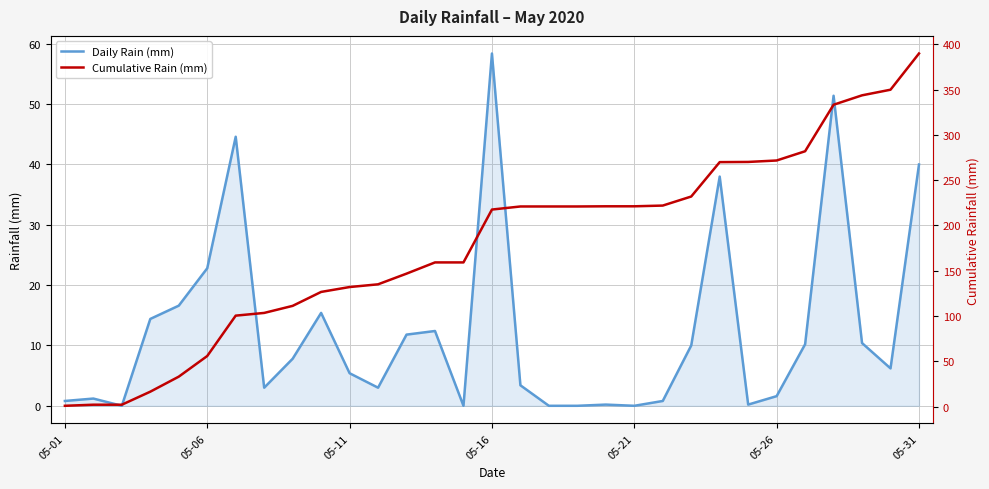

The cumulative rain series shows 333.4 at 27. True or false?

True